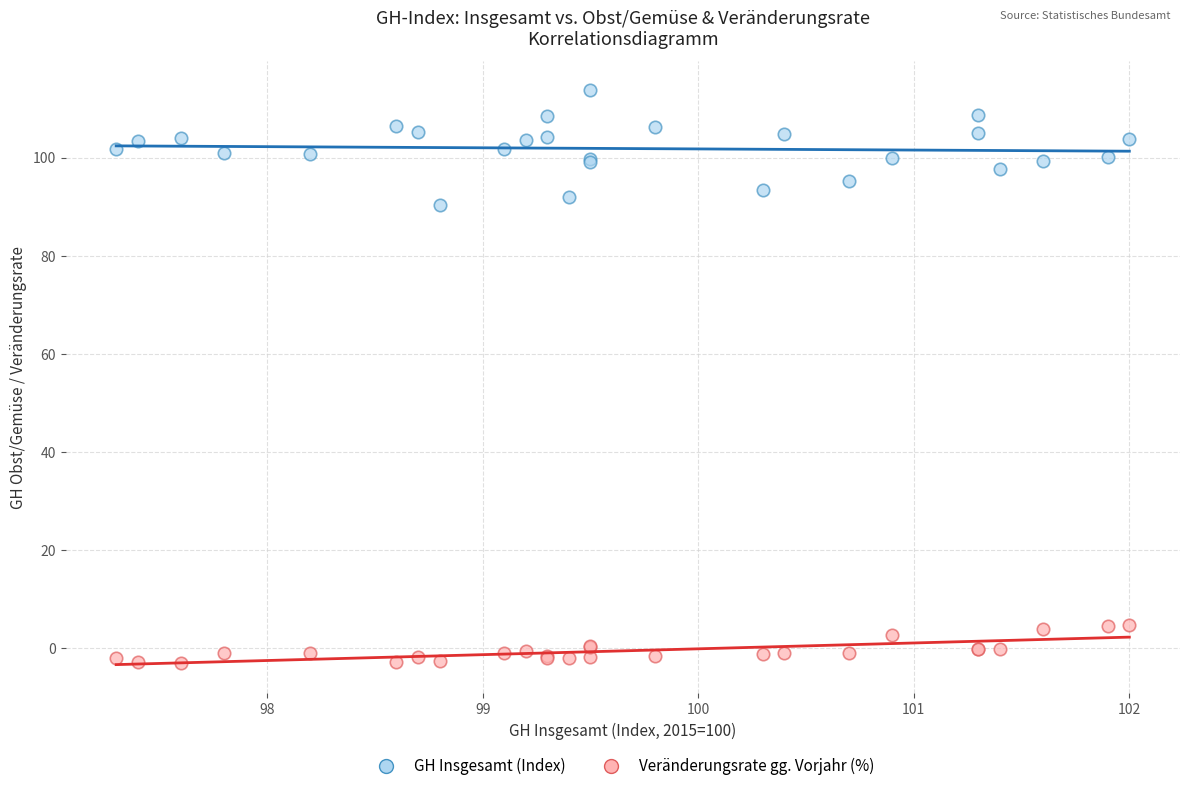

Across all series, what Y value is closest to 55?

90.4